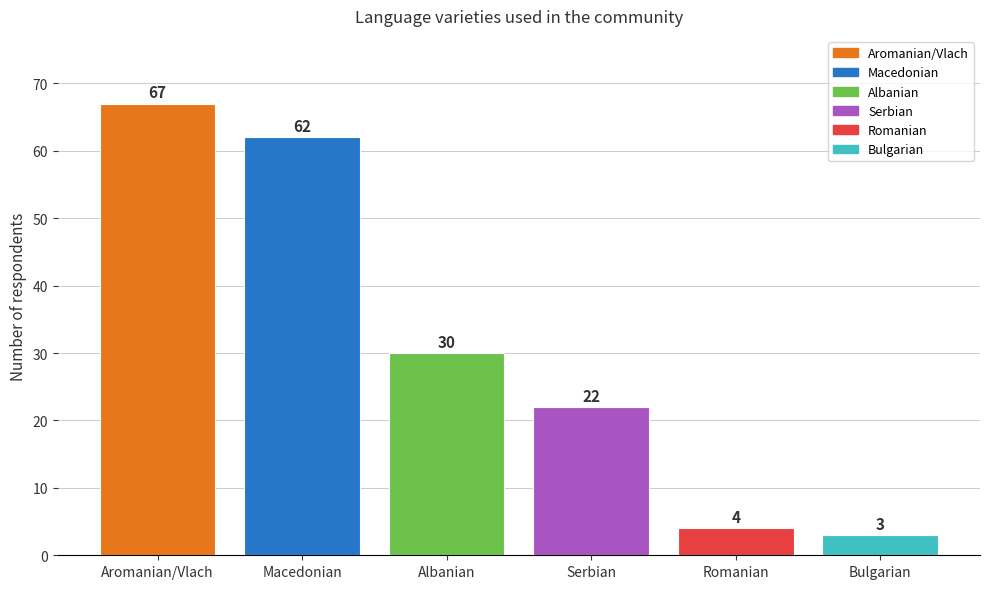

What is the ratio of the value at Romanian to the value at Albanian?

0.1